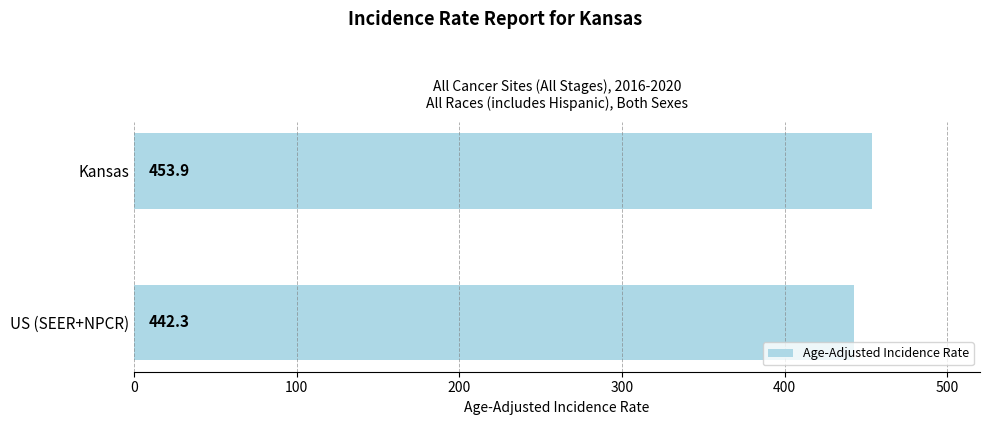

Rank the categories by value from highest to lowest.

Kansas, US (SEER+NPCR)